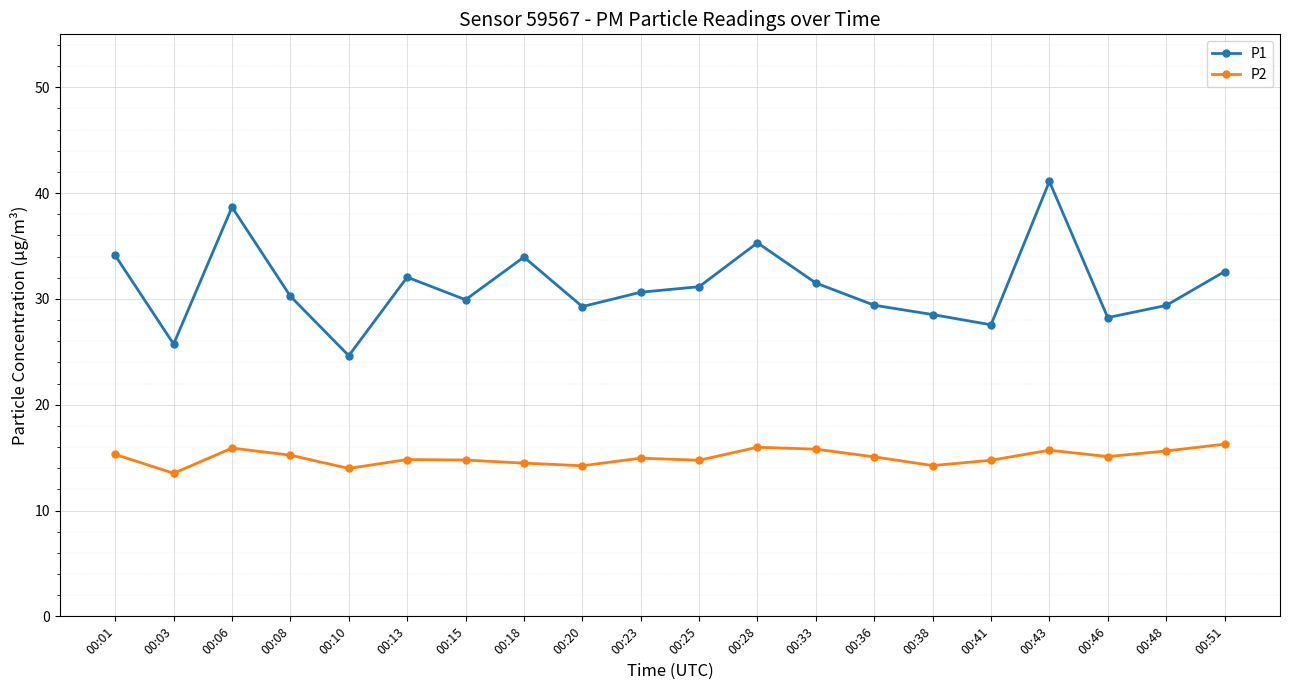

Is it true that P1 equals 30.6 at 00:23?

True